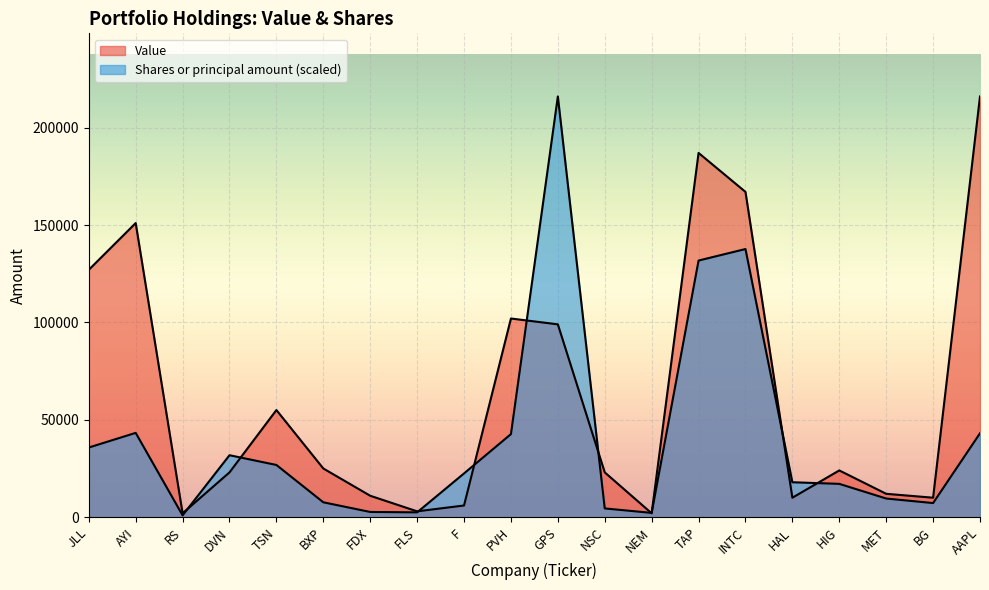

At INTC, list the series in order from smallest to largest.

Shares or principal amount, Value